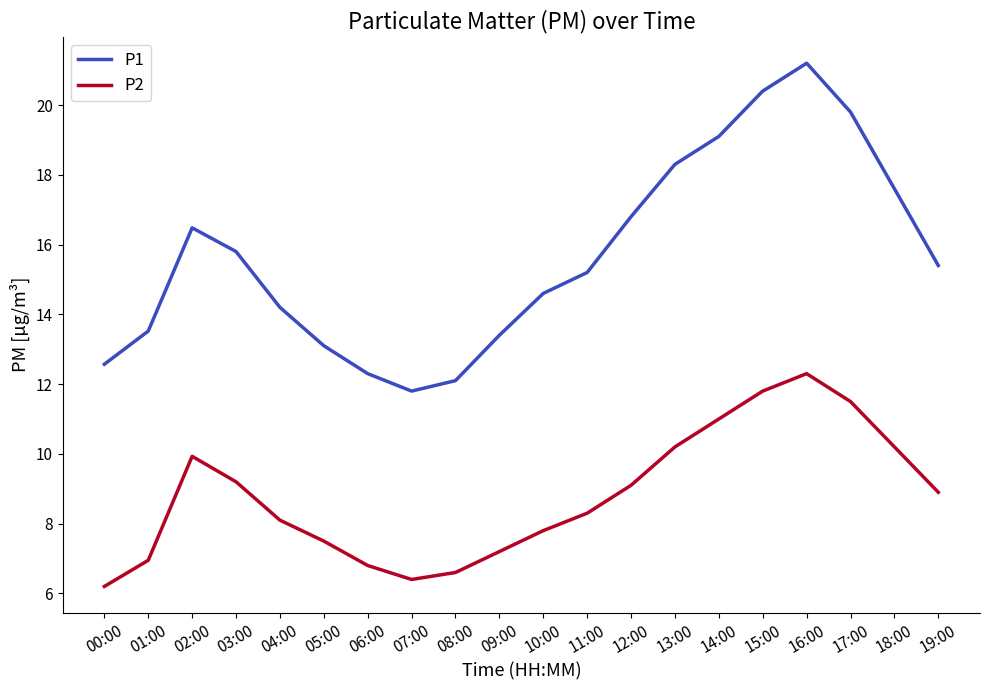

How many distinct data groups are displayed?

2